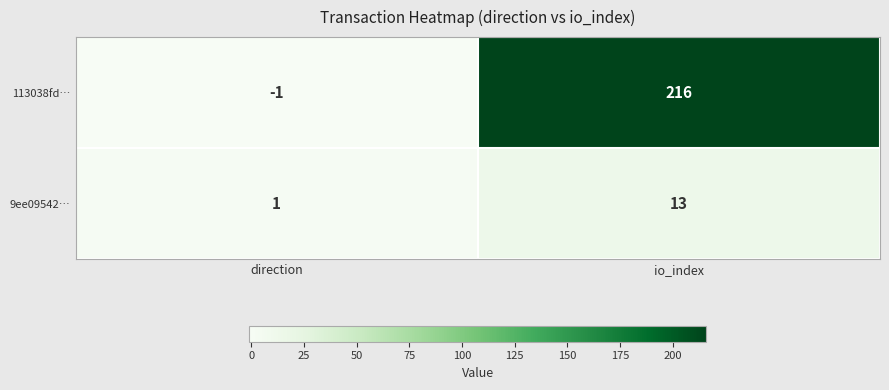

Count the number of categories in the chart.

2